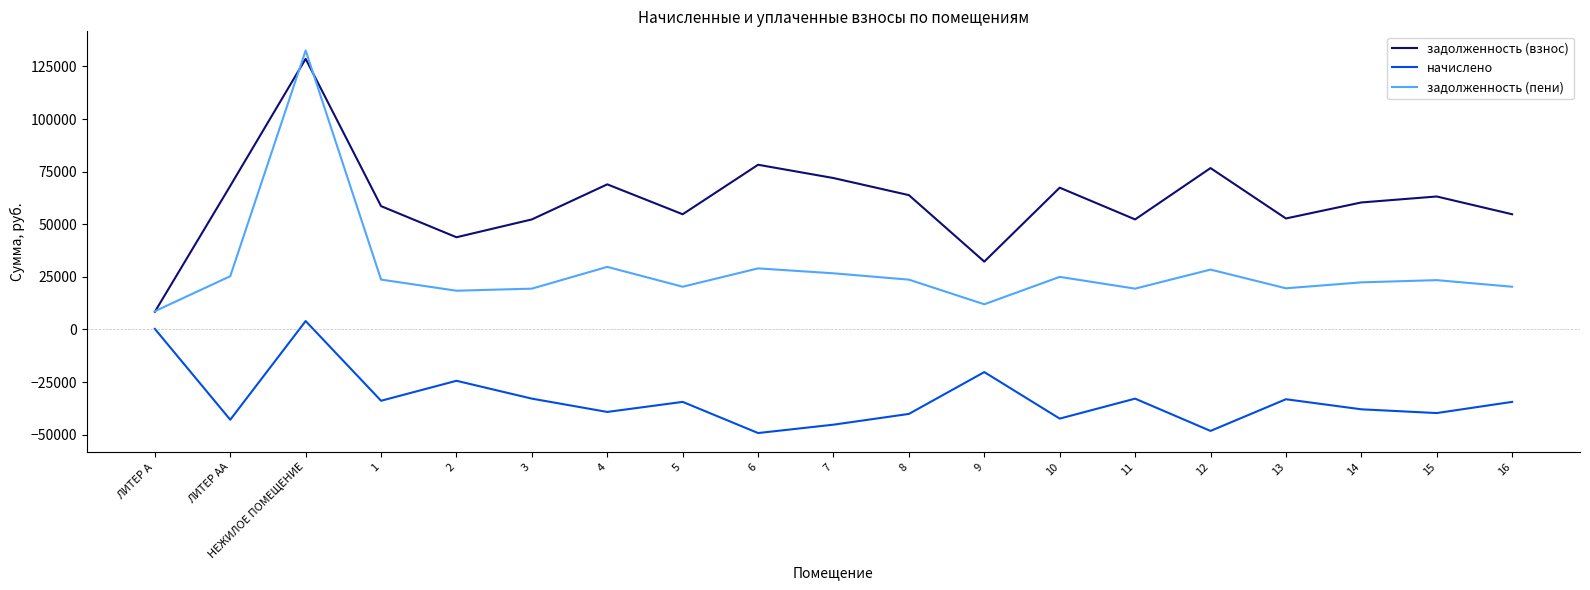

Which category has the highest value across all series?

НЕЖИЛОЕ ПОМЕЩЕНИЕ